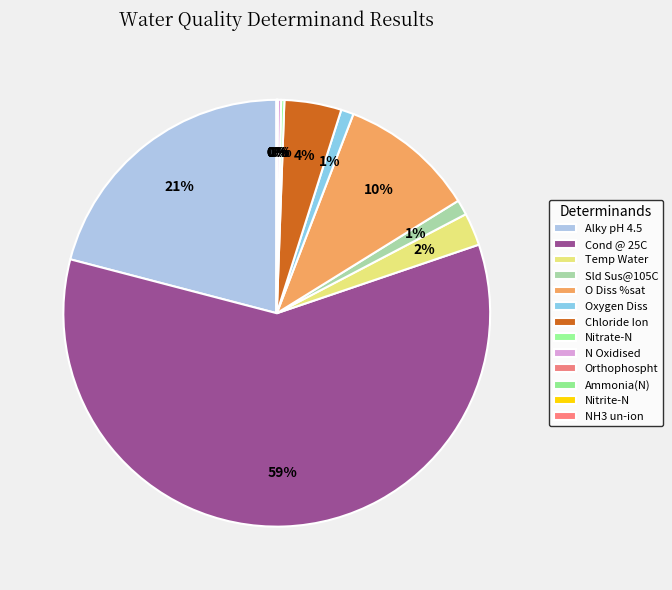

Is the sum of N Oxidised and Alky pH 4.5 greater than half?

No